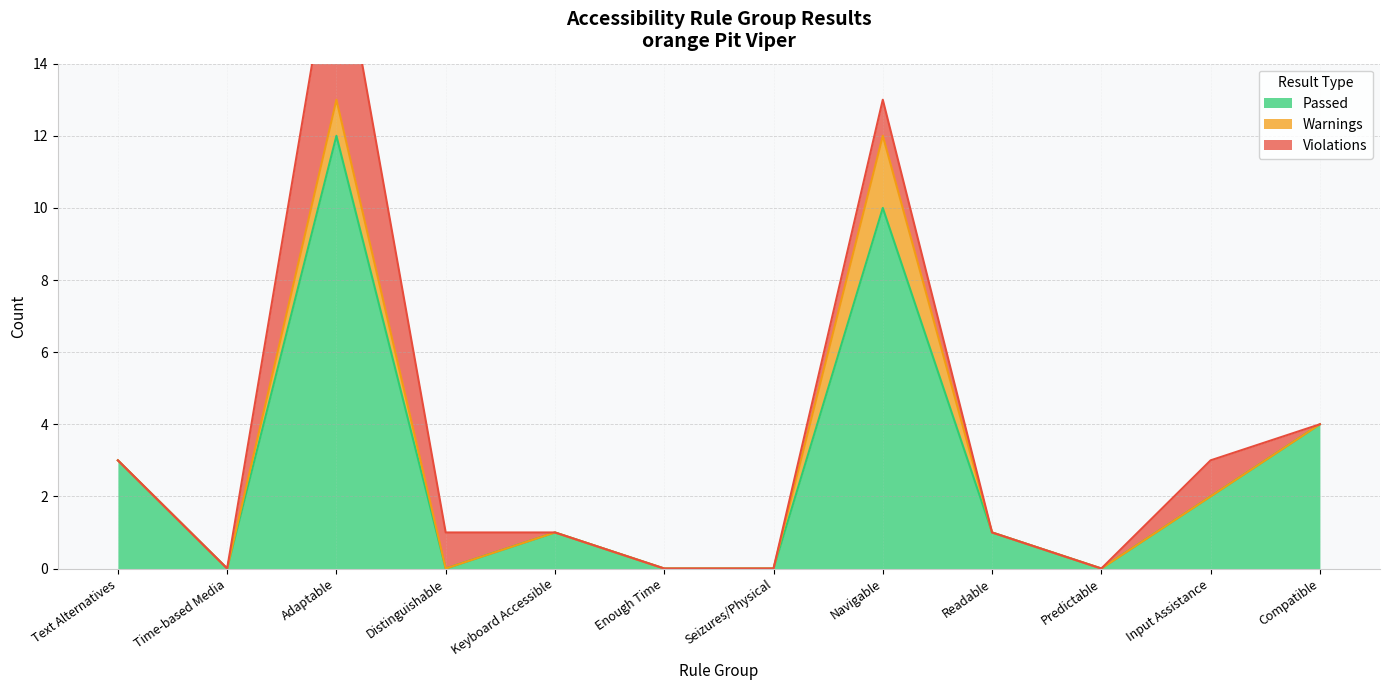

What position from the left is Time-based Media?

2